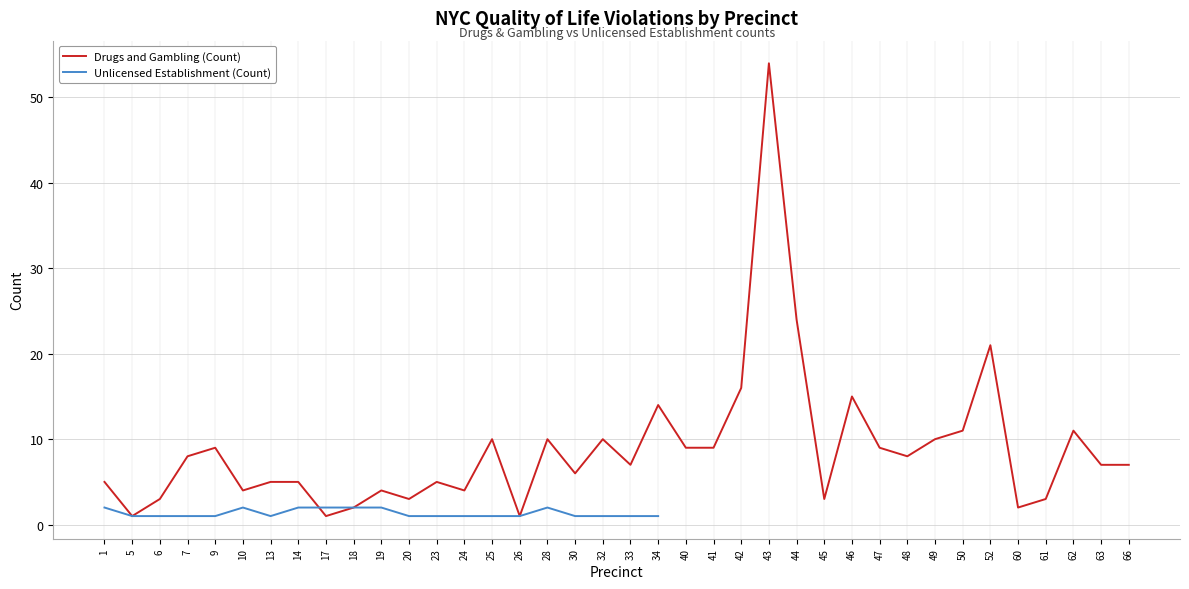

Which label corresponds to the smallest value in the chart?

5